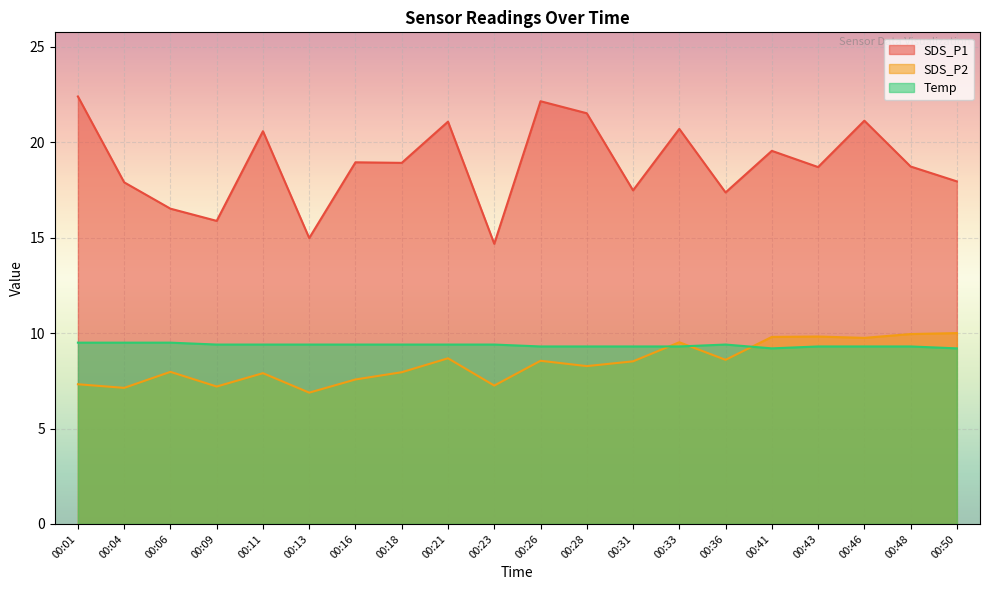

At which label does SDS_P2 reach its minimum?

00:13